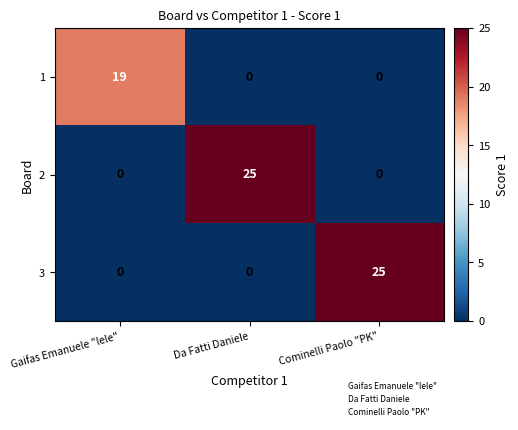

What is the total value across all series at Da Fatti Daniele?

25